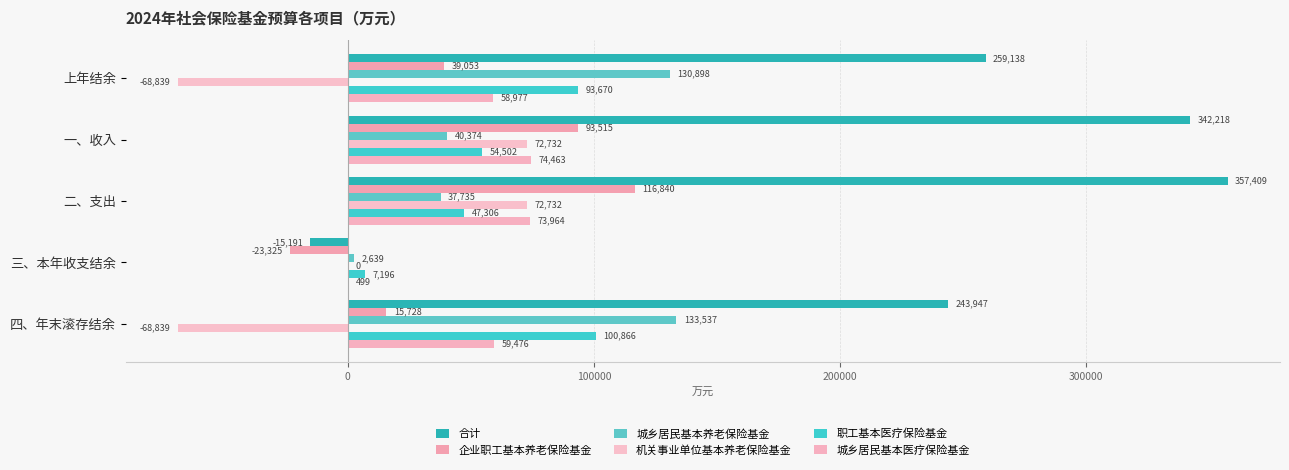

How many categories are shown in the chart?

5